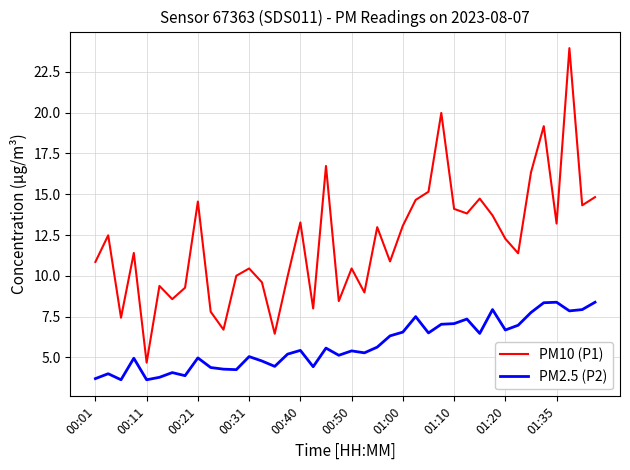

List the series in order of their peak value, lowest first.

PM2.5 (P2), PM10 (P1)